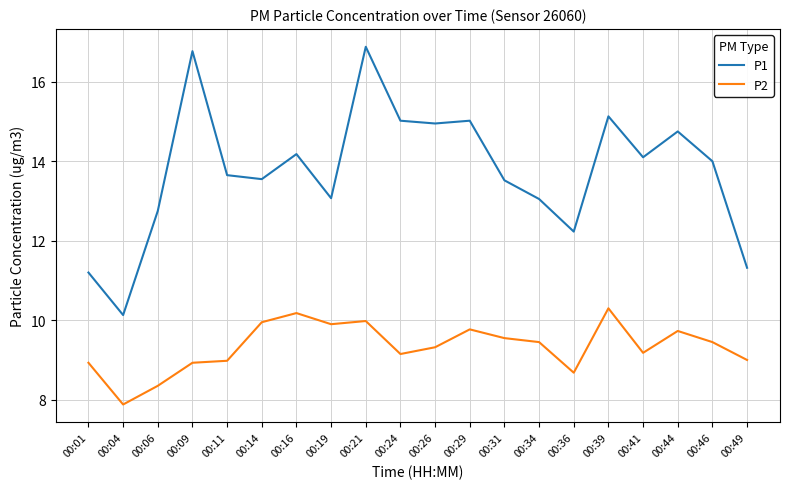

What is the smallest value displayed?

7.9